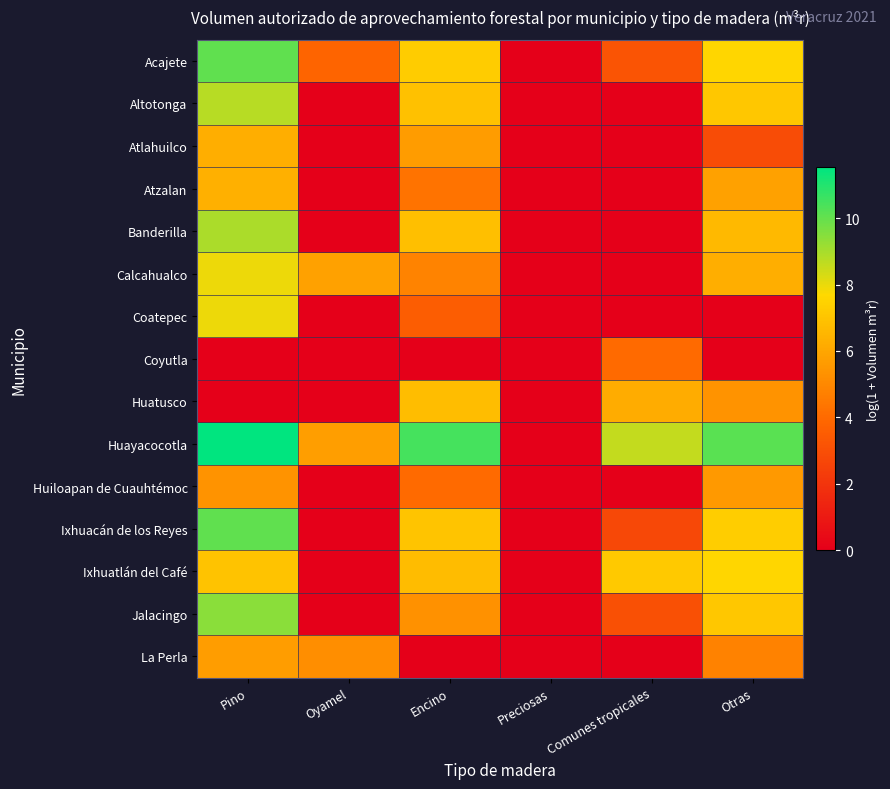

Which has a higher value, Otras or Comunes tropicales?

Otras